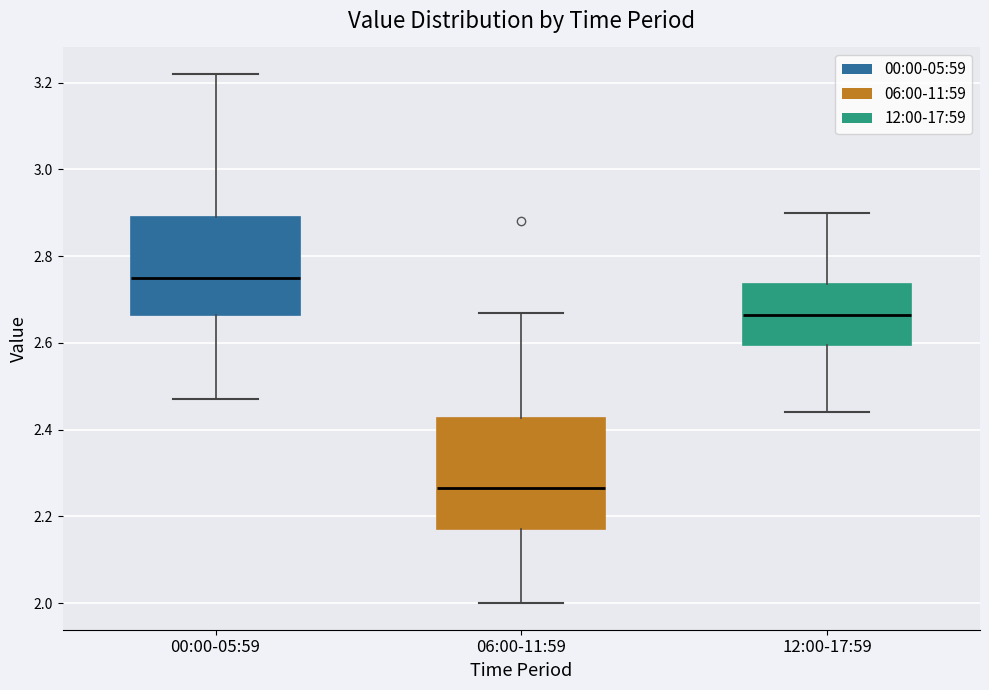

Reading left to right, transcribe this box plot: for each box, give where its median line is, the range the box spans, and where its two whiskers end, as read against the y-axis. The values are not printed on the chart, so give them approximately, as read against the axis.

00:00-05:59: median 2.76, box 2.66 to 2.90, whiskers 2.48 to 3.22
06:00-11:59: median 2.26, box 2.18 to 2.42, whiskers 2.00 to 2.68
12:00-17:59: median 2.66, box 2.60 to 2.74, whiskers 2.44 to 2.90